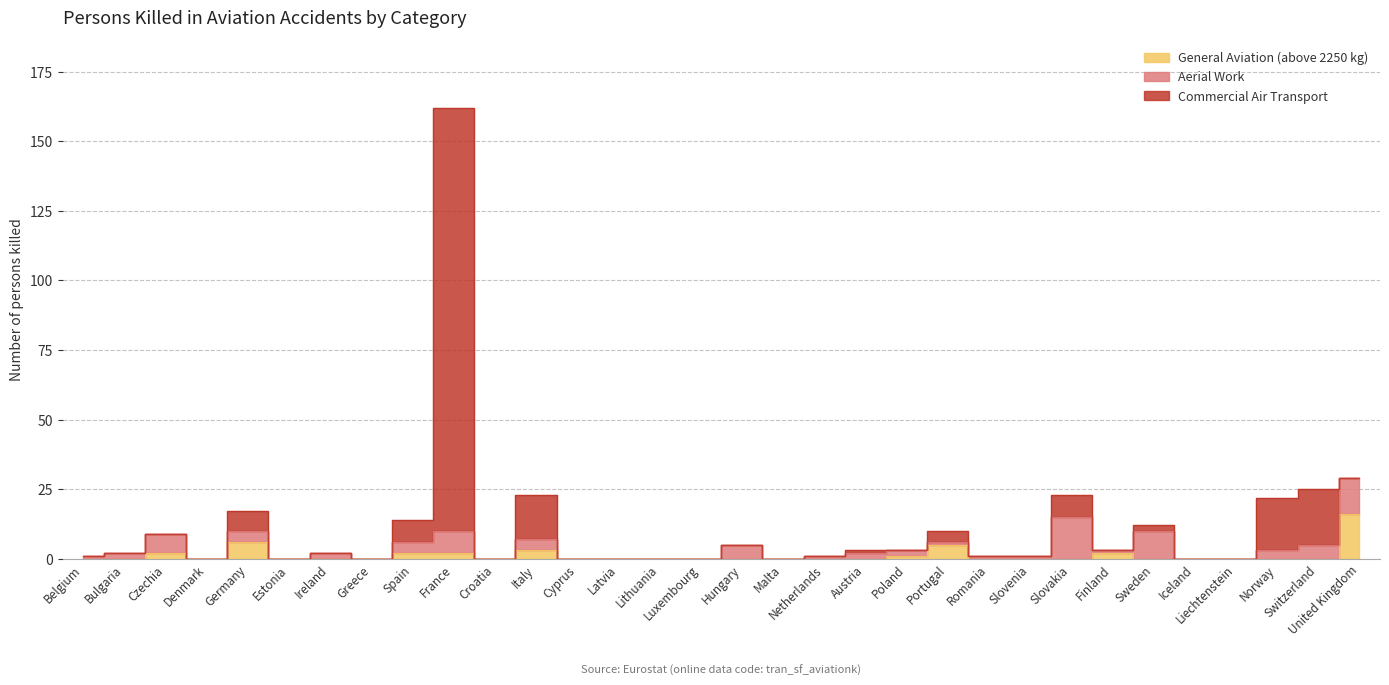

What position from the right is Portugal?

11